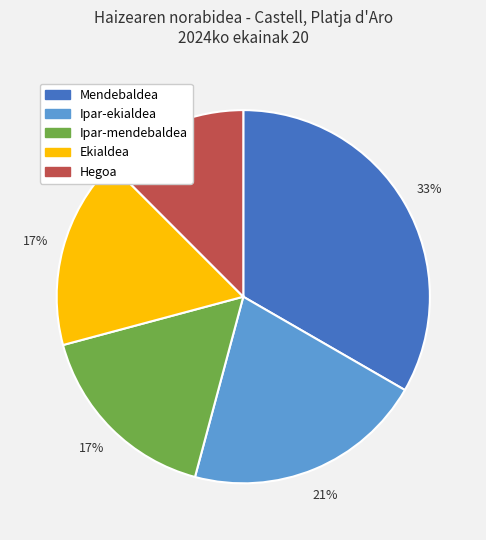

Is it true that Ipar-ekialdea is 10% of the pie?

False